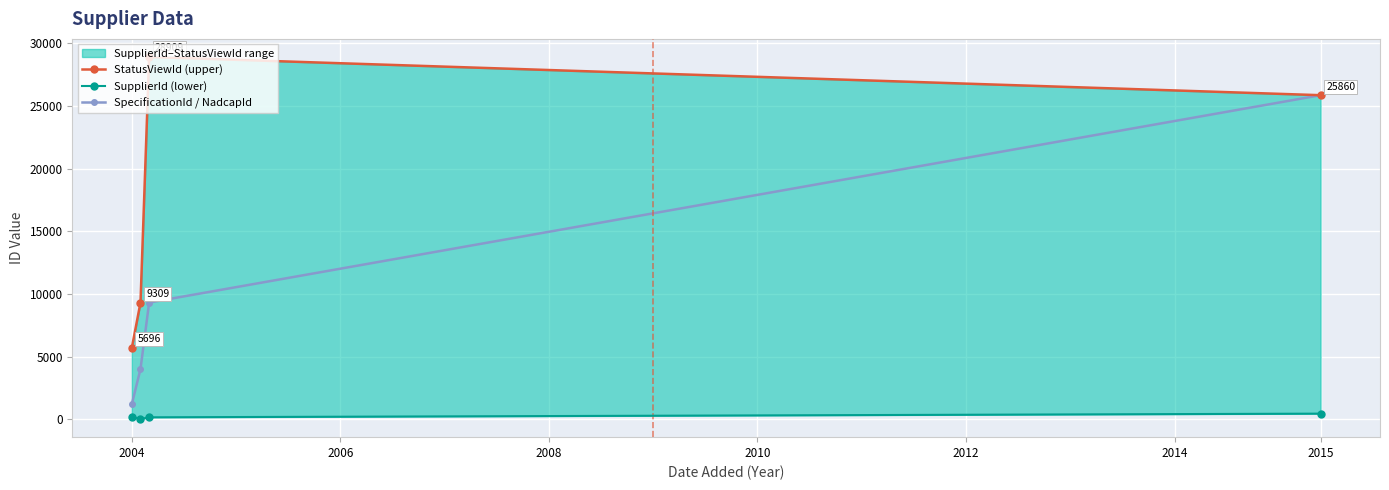

List the series in order of their overall mean, highest first.

StatusViewId (upper), SpecificationId / NadcapId, SupplierId (lower)